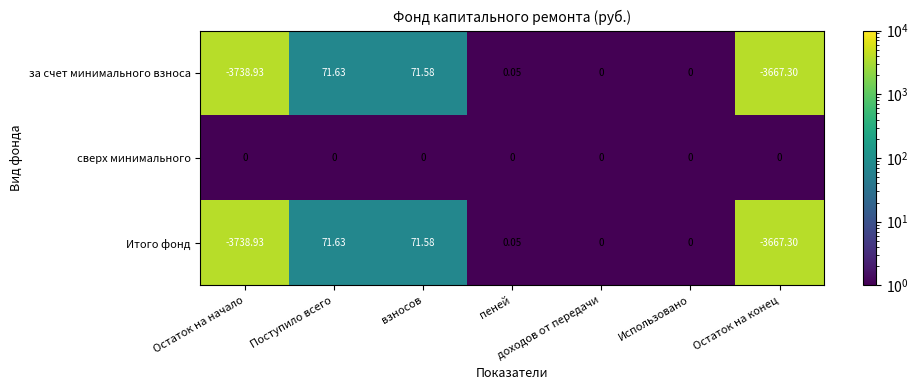

Which label corresponds to the largest value in the chart?

Поступило всего